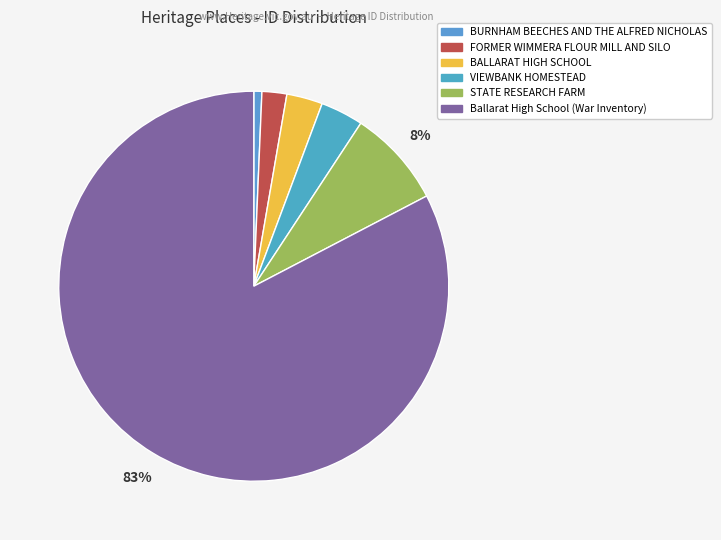

What is the largest slice in the pie chart?

Ballarat High School (War Inventory)